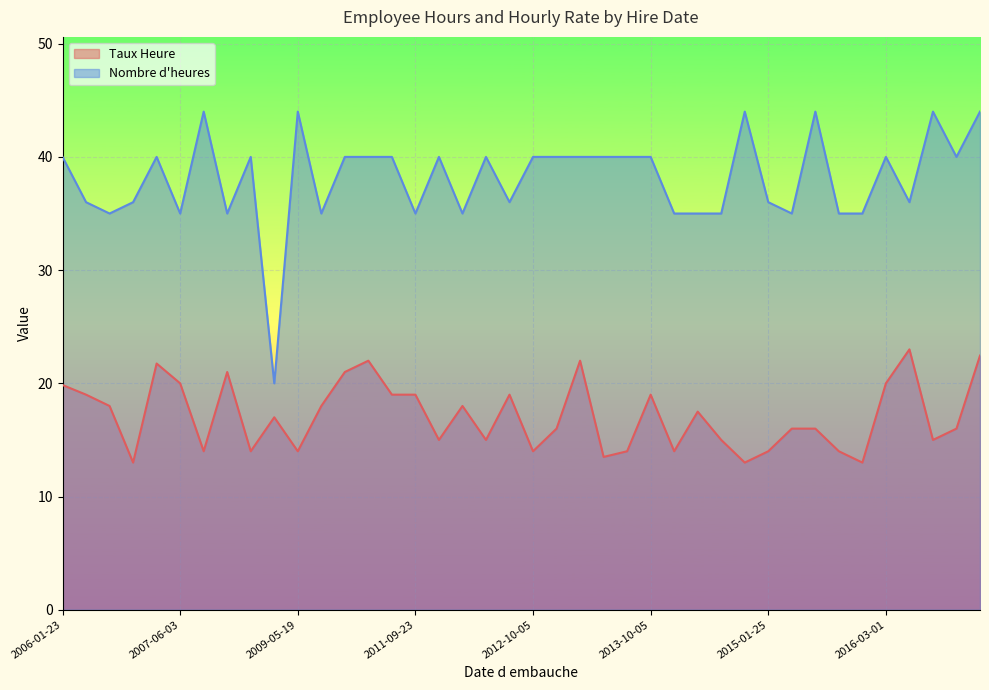

True or false: Nombre d heures and Taux Heure cross at least once.

False